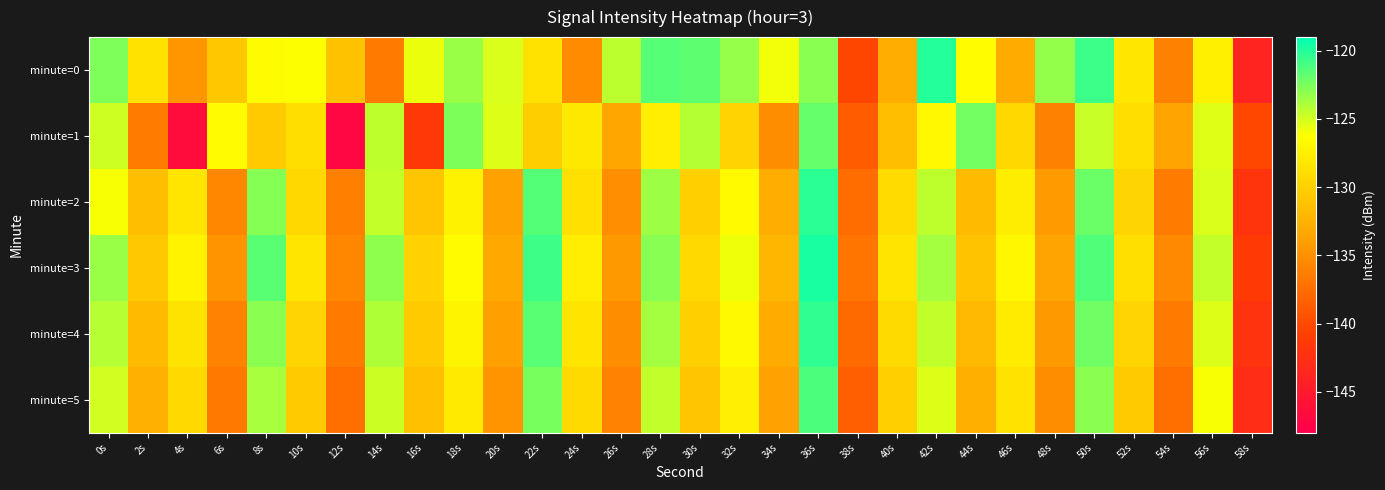

Which label corresponds to the smallest value in the chart?

12s